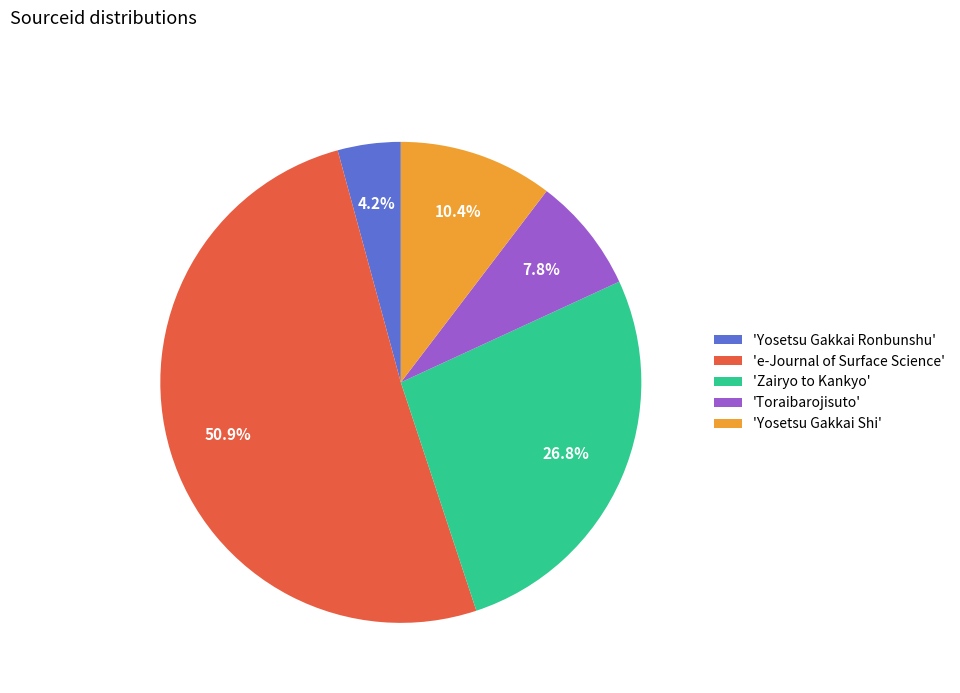

Does any single category account for the majority?

Yes